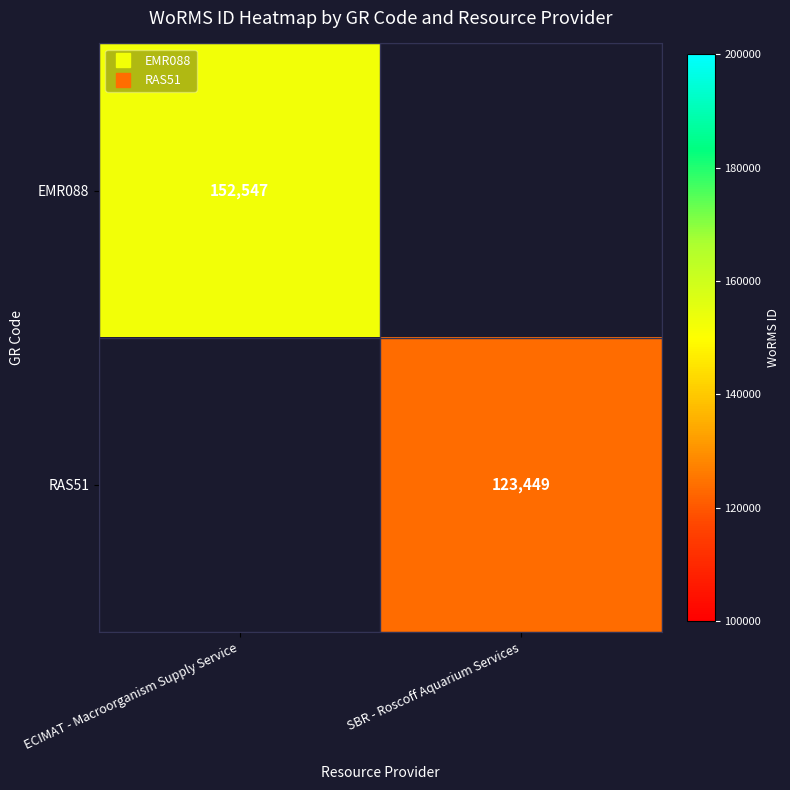

Rank the series at ECIMAT - Macroorganism Supply Service from highest to lowest value.

EMR088, RAS51